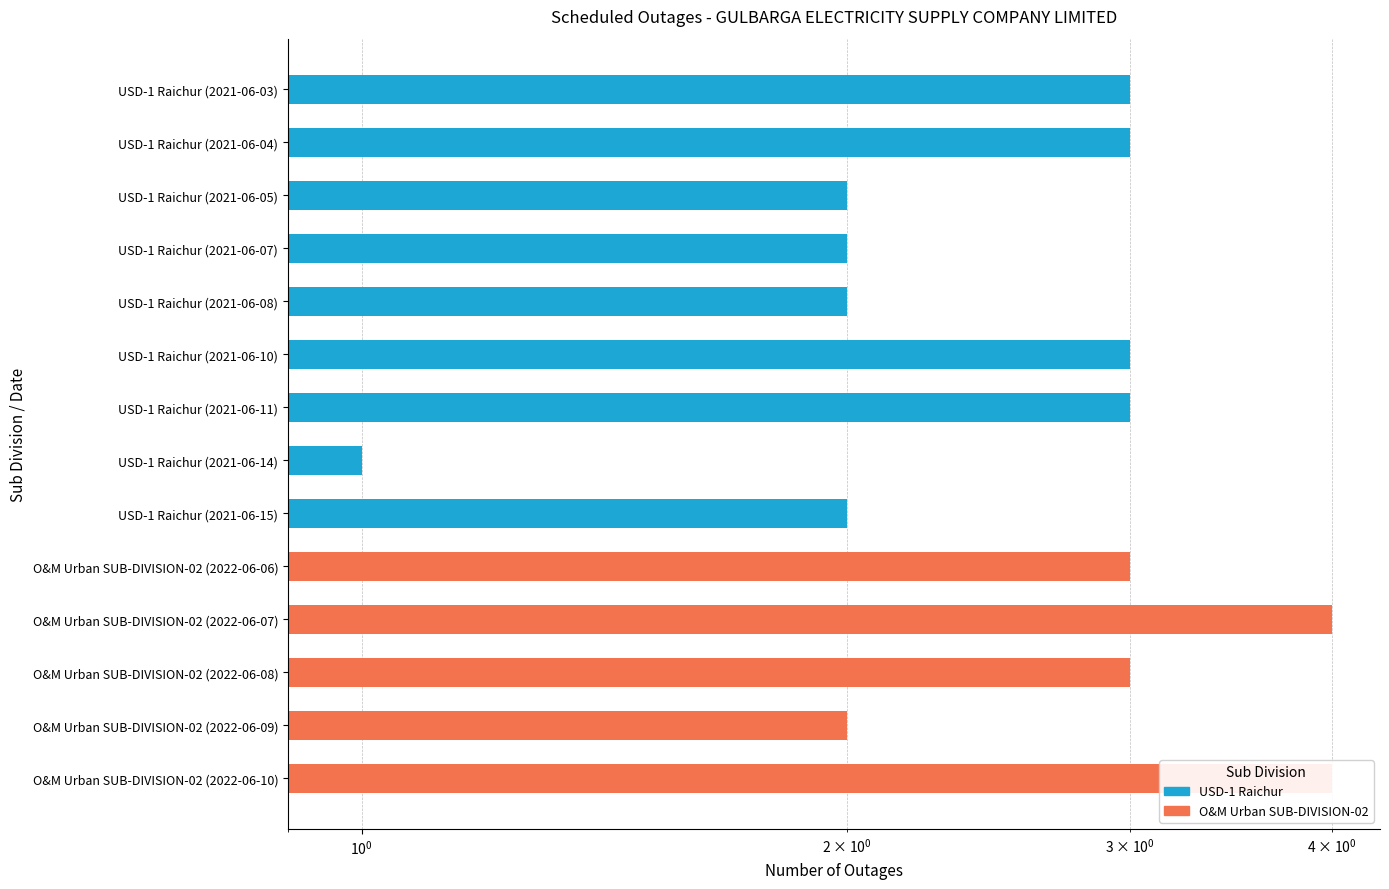

Rank the series by their maximum value, from lowest to highest.

USD-1 Raichur, O&M Urban SUB-DIVISION-02